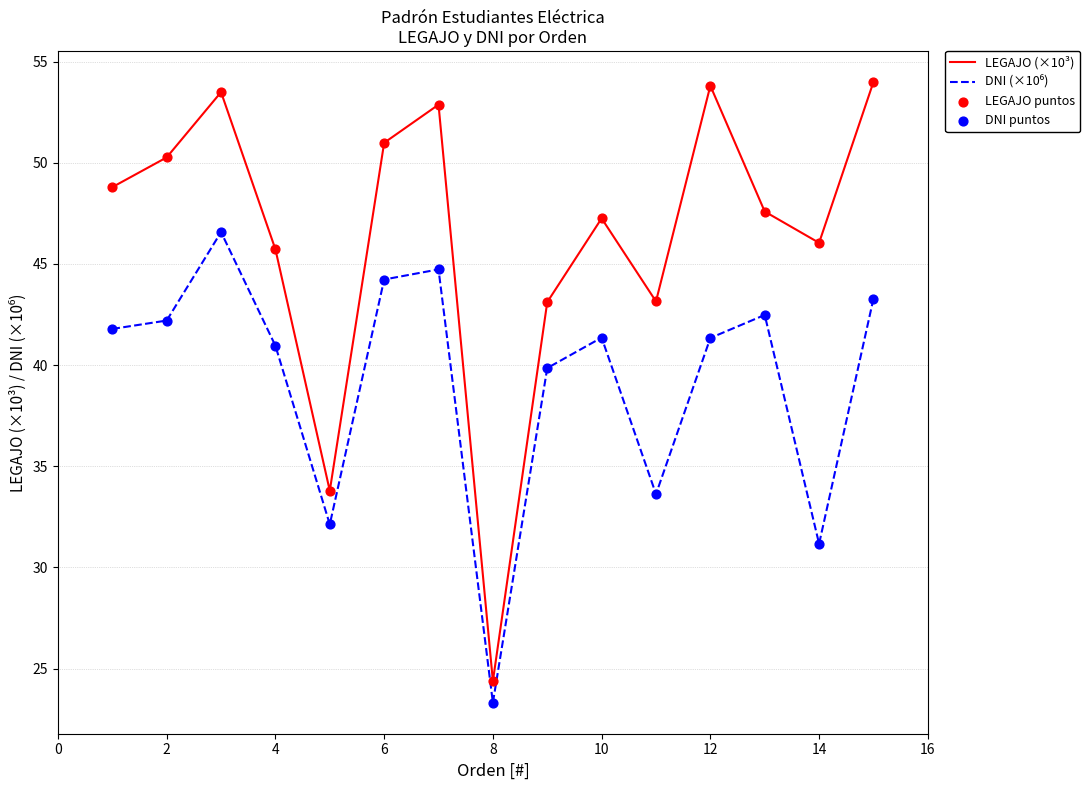

Which series has the widest spread of values?

LEGAJO (×10³)